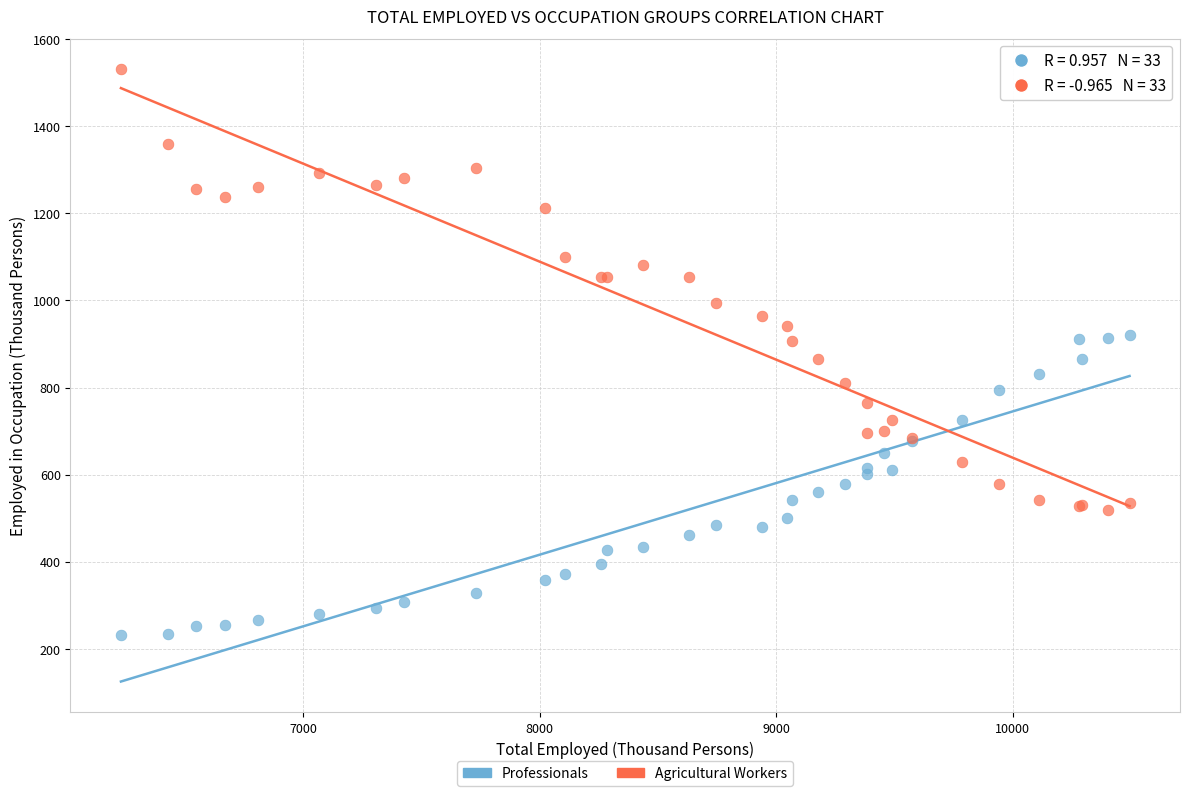

What are all the series names shown in the legend?

Professionals, Agricultural Workers